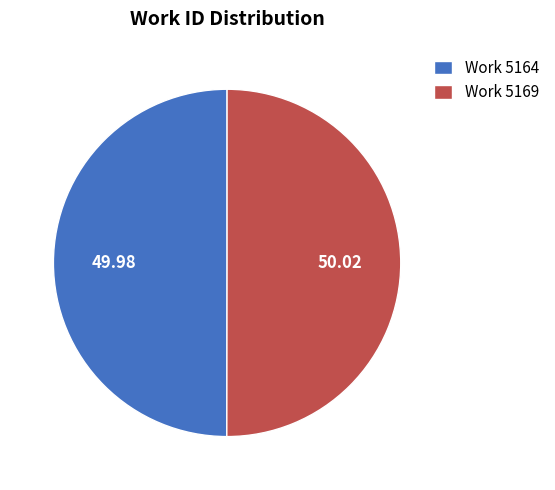

Combined, do Work 5164 and Work 5169 account for over 50%?

Yes